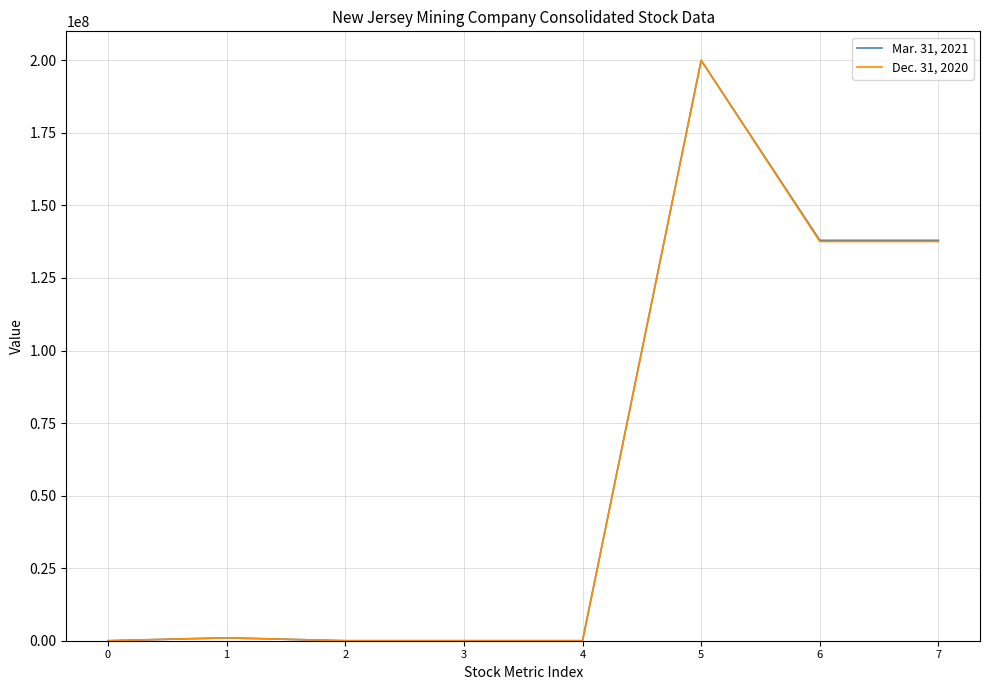

What is the sum of all Dec. 31, 2020 values?

476146618